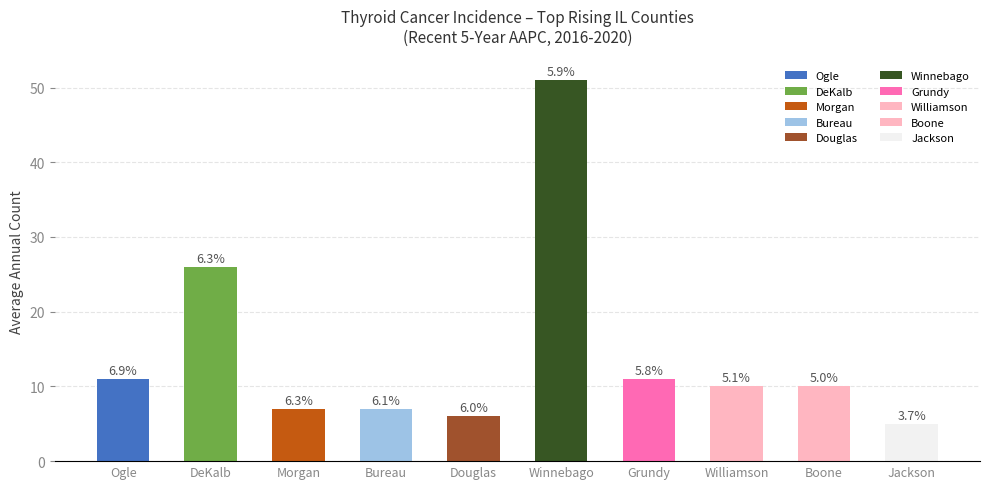

How many bars are there in total?

10